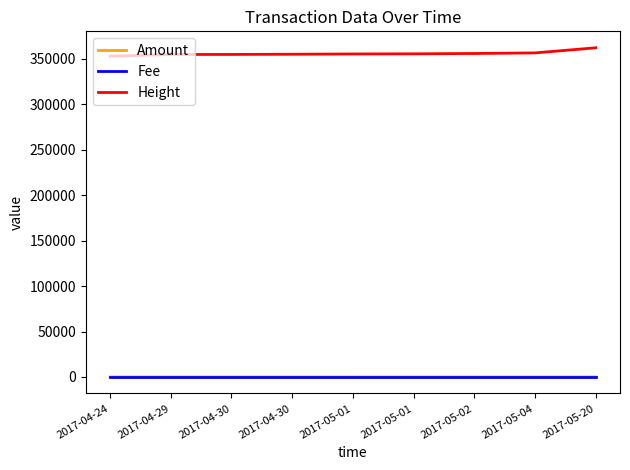

What is the label of the 2nd point from the right?

2017-05-04